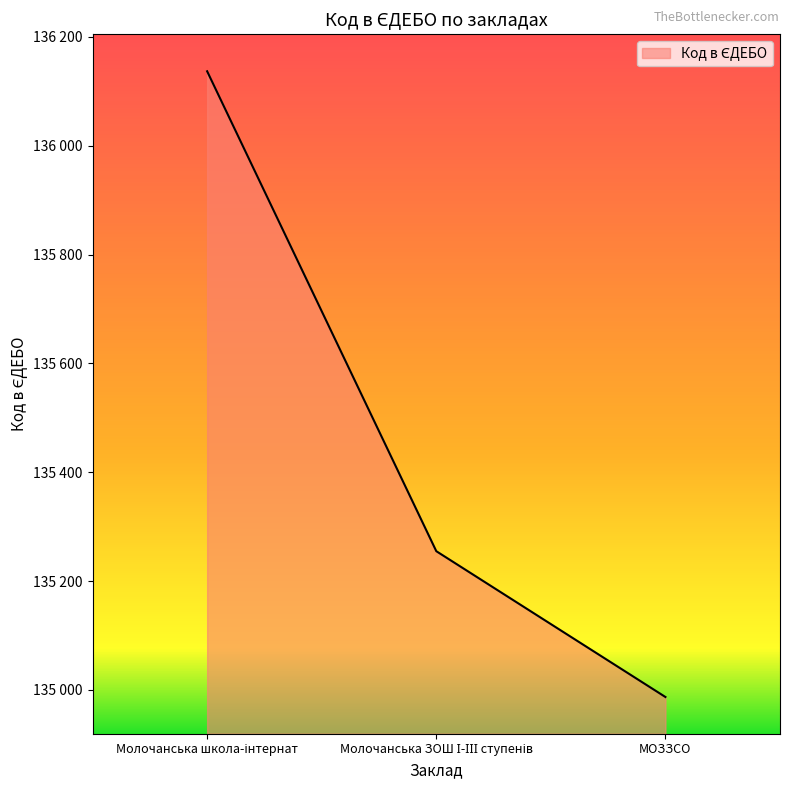

Rank the categories by value from highest to lowest.

Молочанська школа-інтернат, Молочанська ЗОШ І-ІІІ ступенів, МОЗЗСО